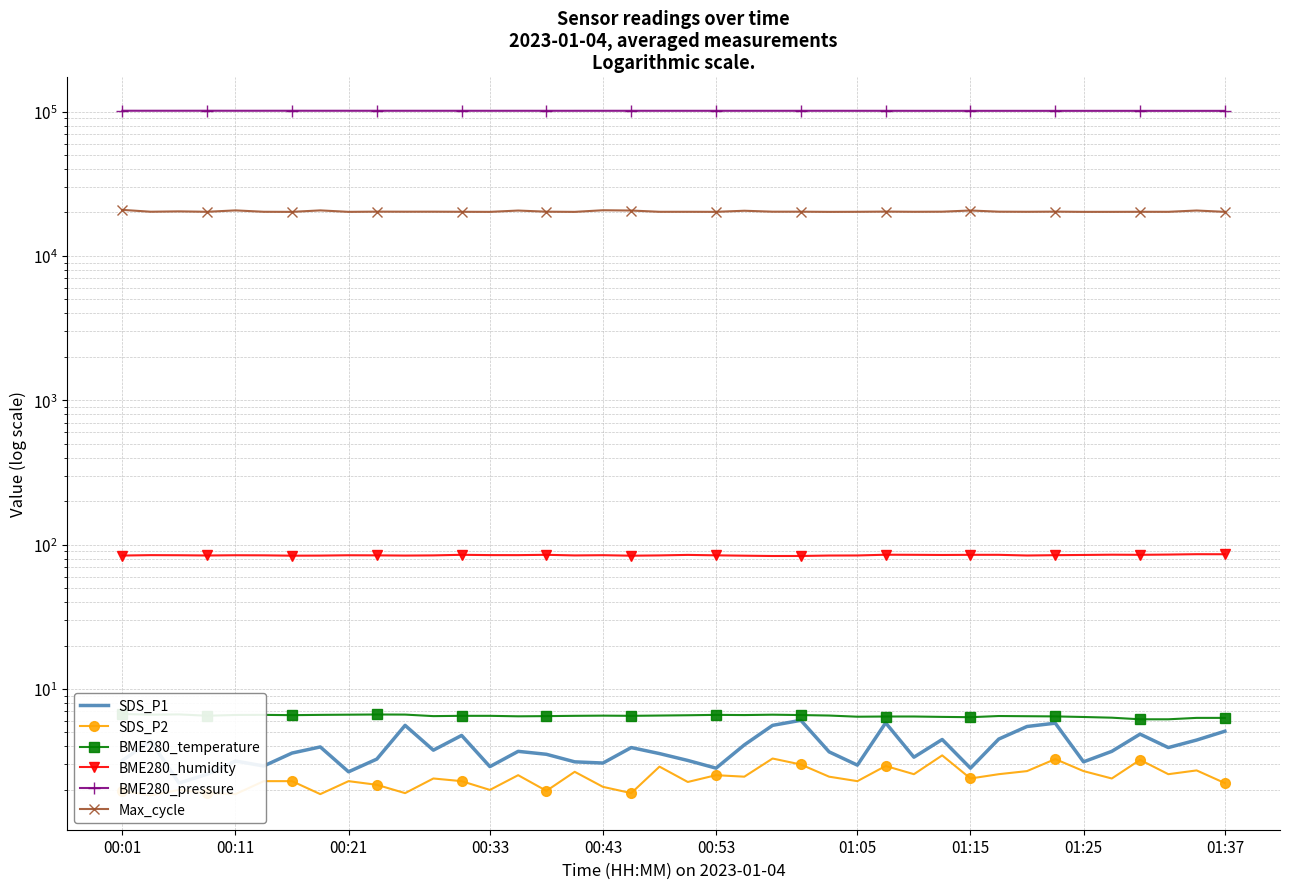

At which category is the sum across all series the highest?

00:01